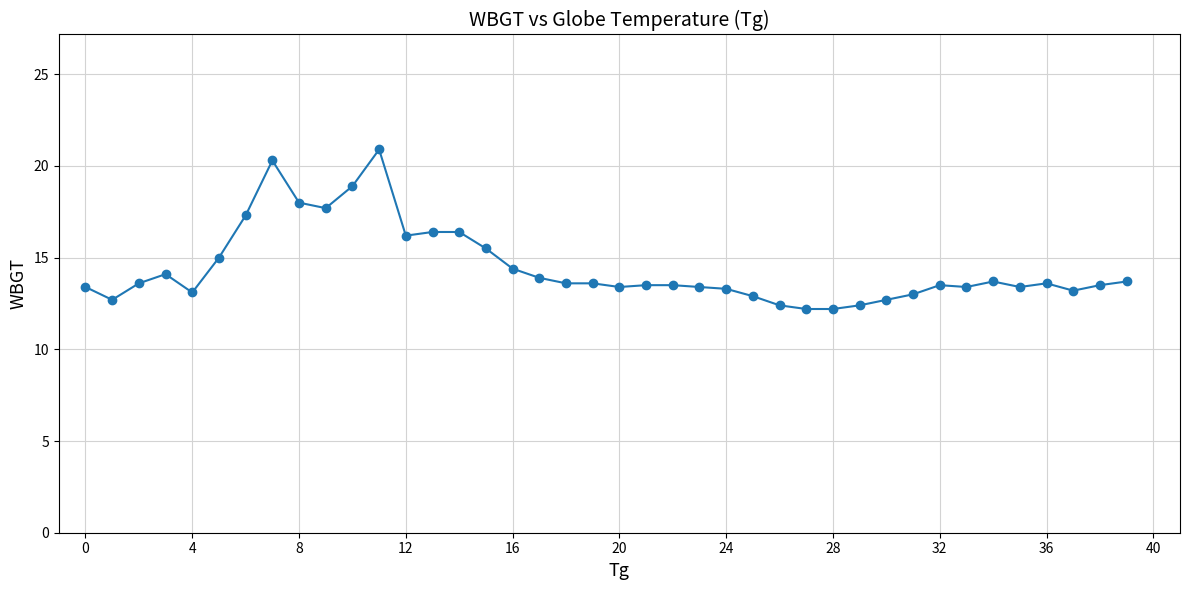

True or false: there are more than 2 points higher than both neighbors.

True